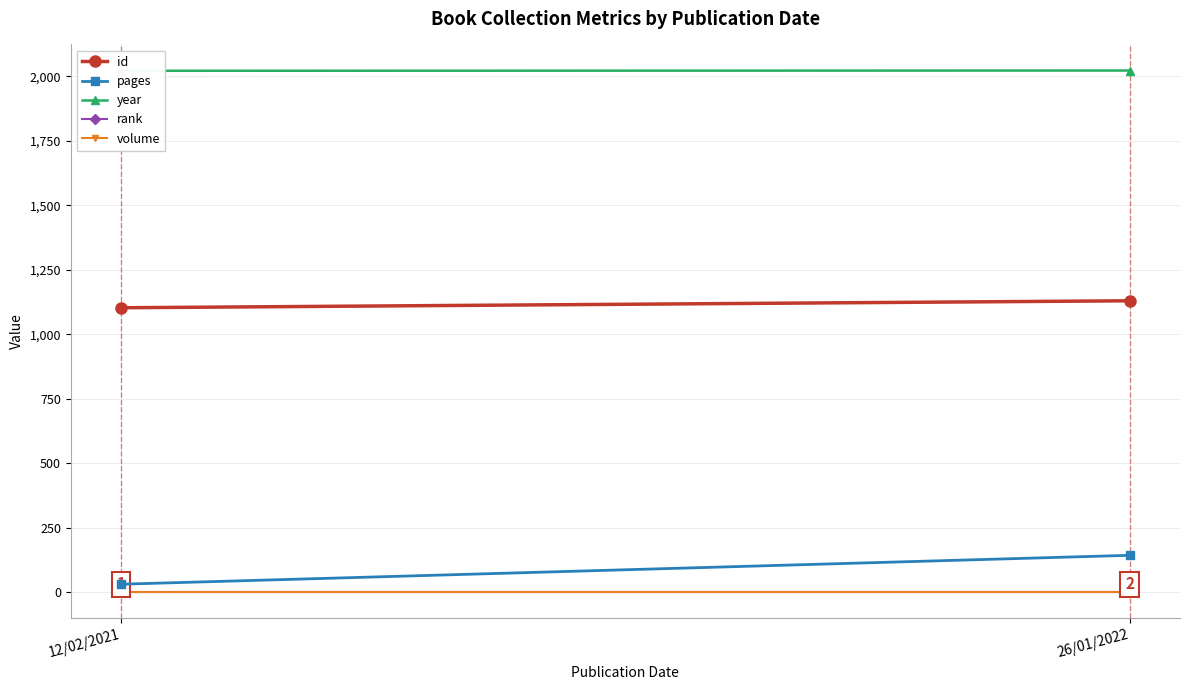

Between 26/01/2022 and 12/02/2021, which is larger?

26/01/2022